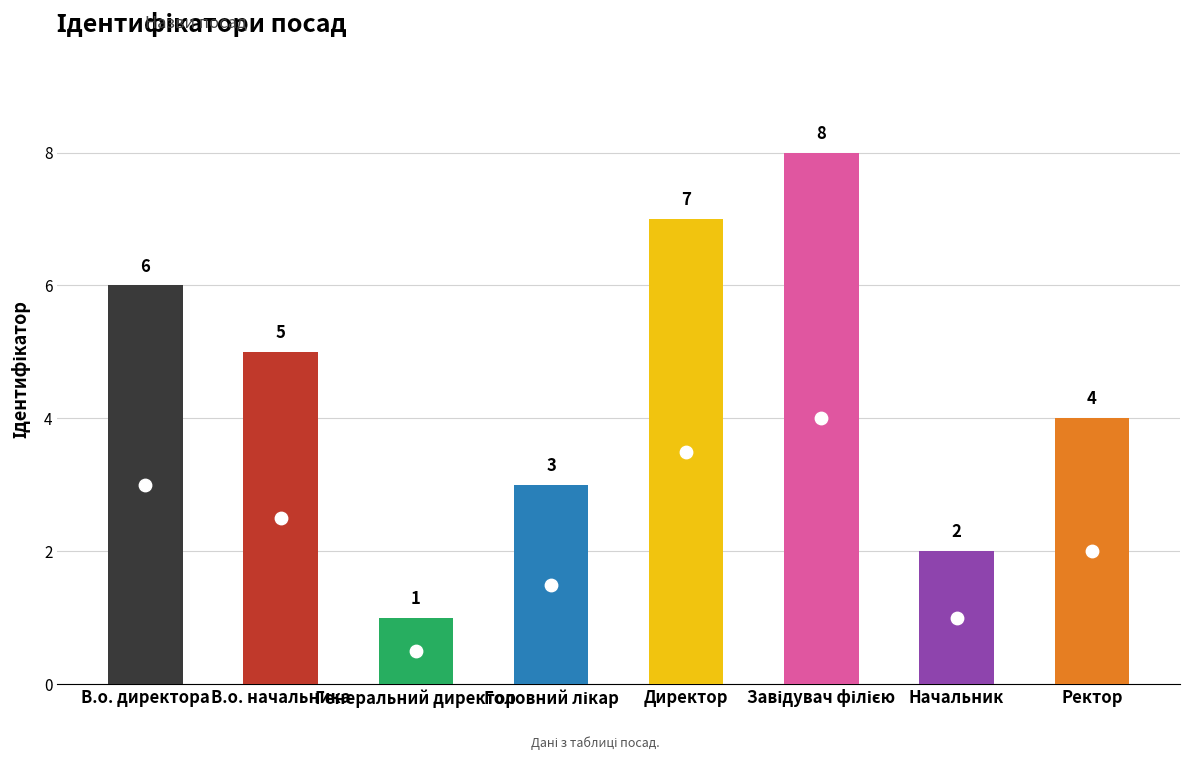

Approximately how many times larger is the value at Начальник compared to Завідувач філією?

0.2